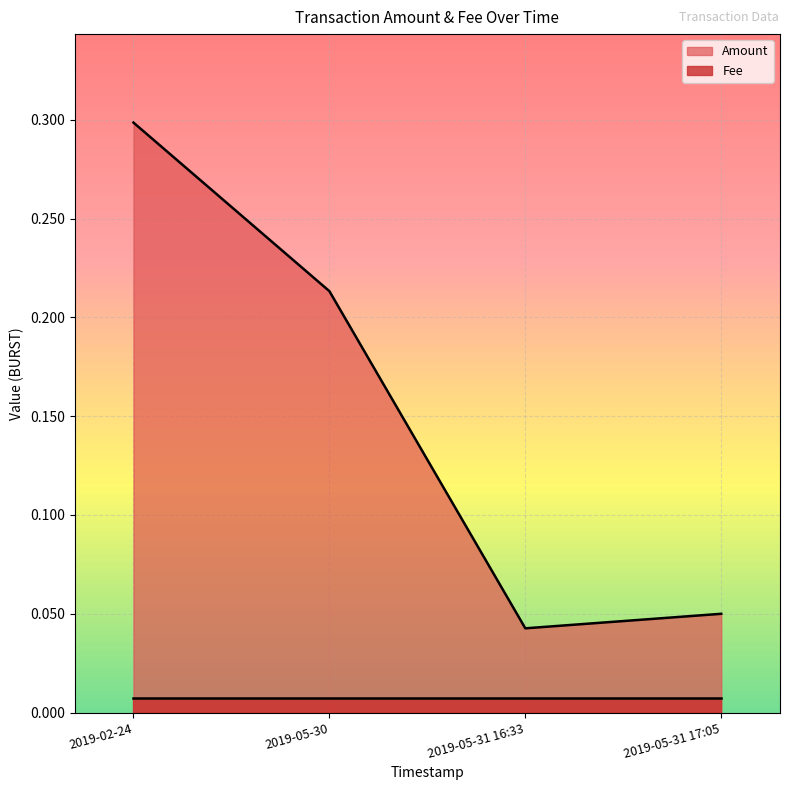

At which label is the value closest to 0?

2019-05-31 16:33